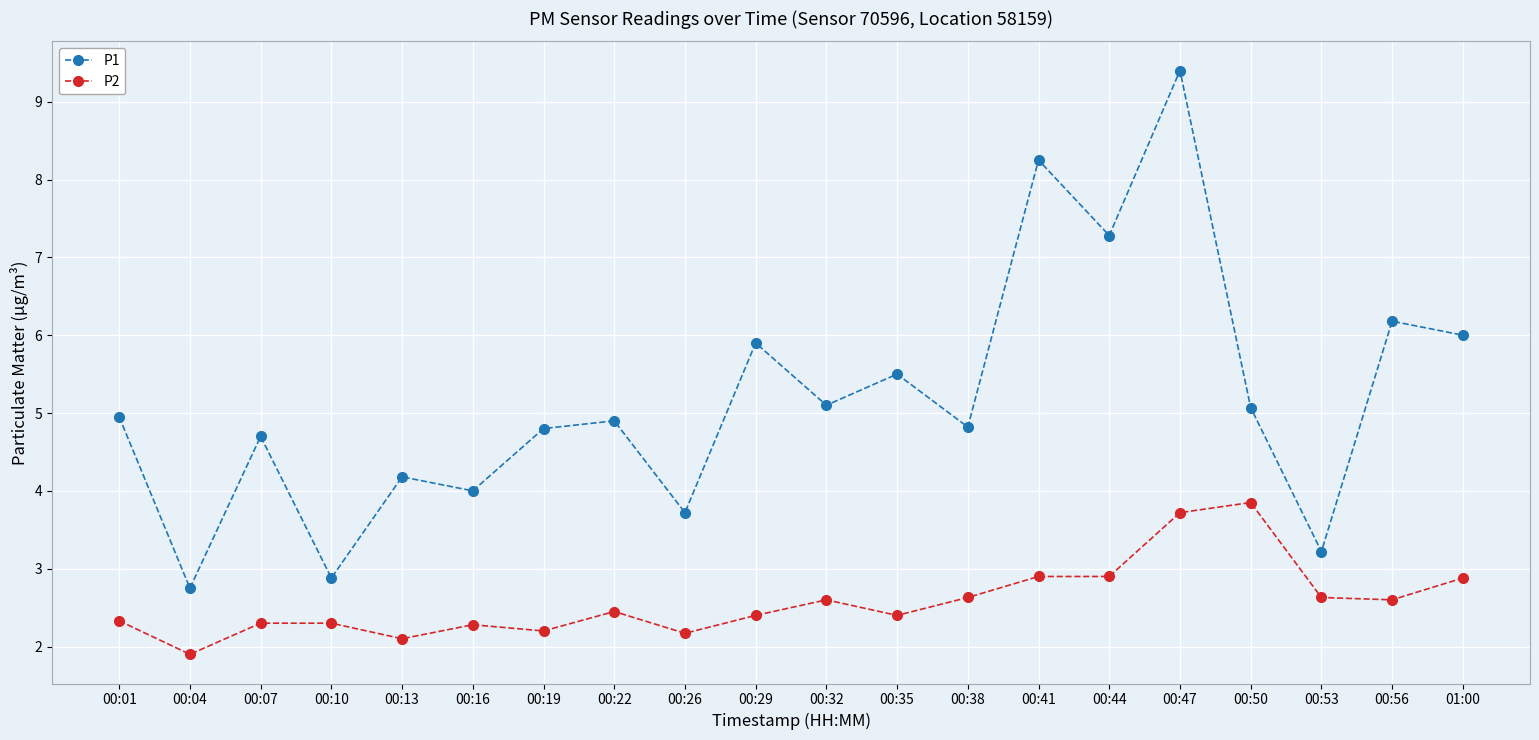

Which label corresponds to the largest value in the chart?

00:47